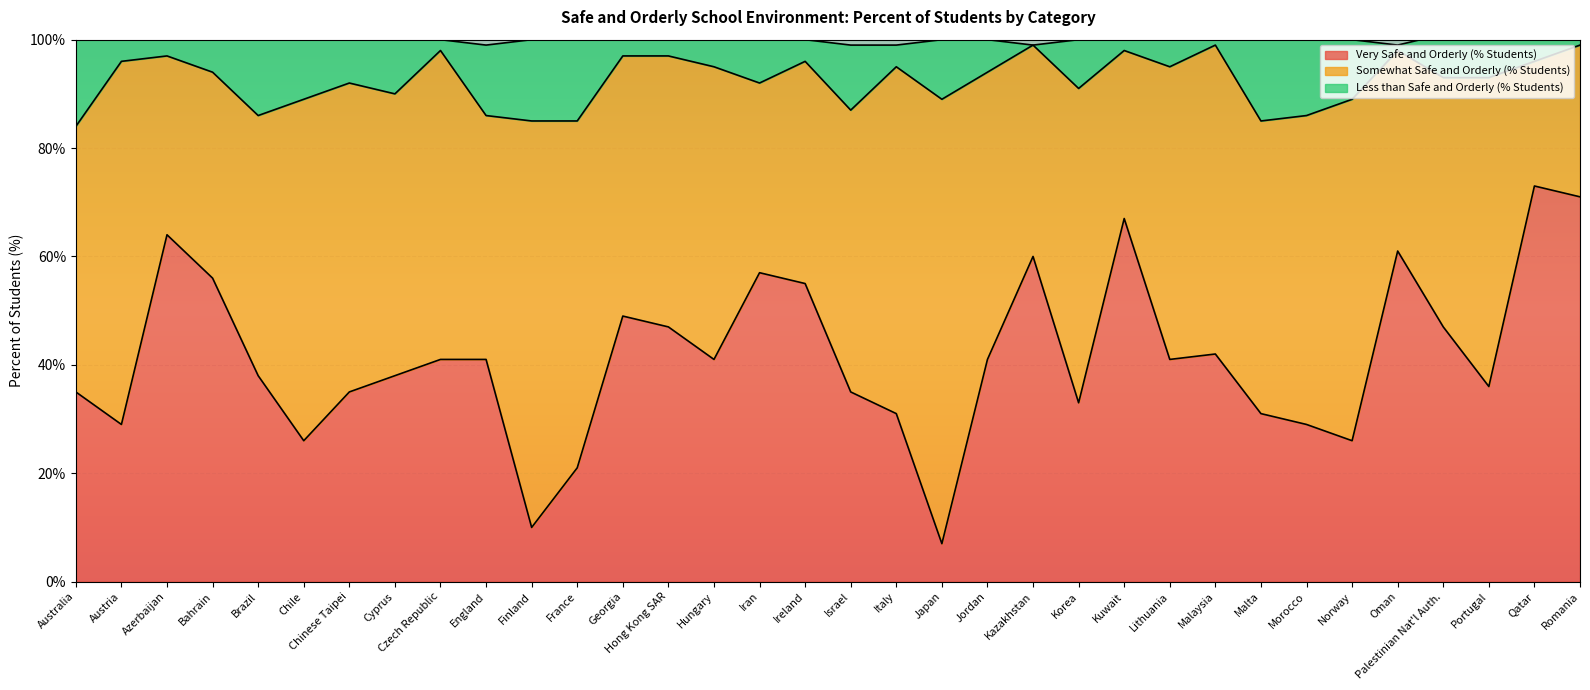

True or false: Less than Safe and Orderly (% Students) has more than 0 points higher than both neighbors.

True